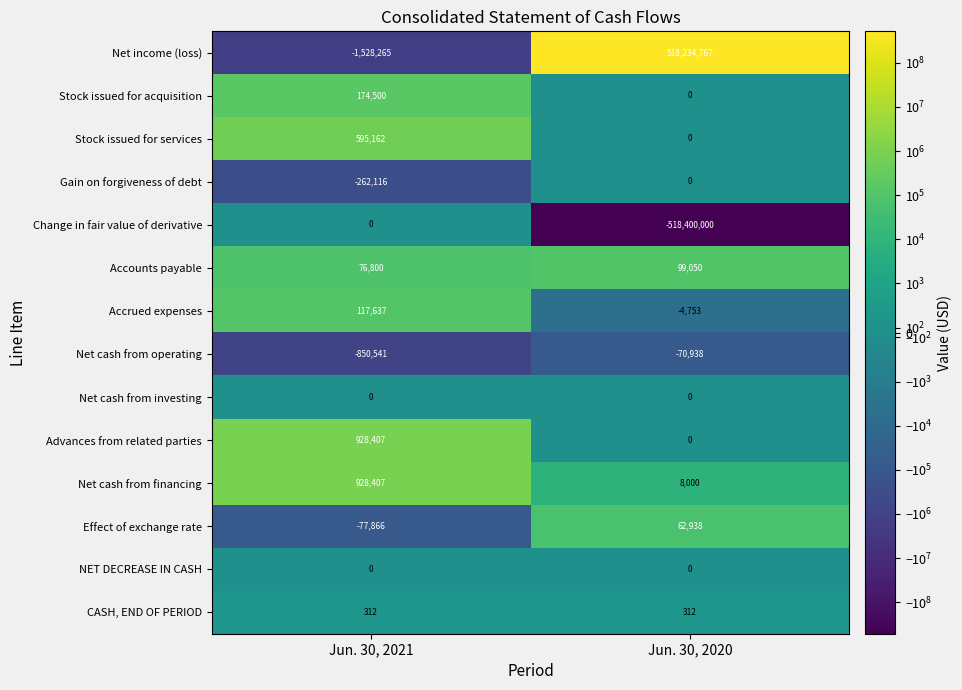

Where is Net income (loss) nearest to the value 258353251?

Jun. 30, 2021